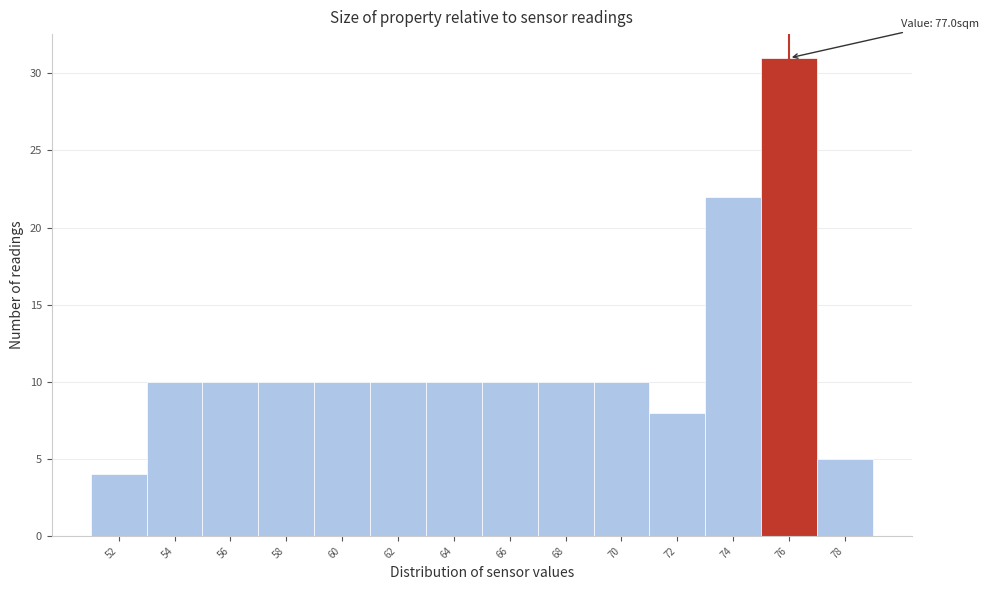

Reading right to left, what are all the values shown in this chart?

78=5	76=31	74=22	72=8	70=10	68=10	66=10	64=10	62=10	60=10	58=10	56=10	54=10	52=4